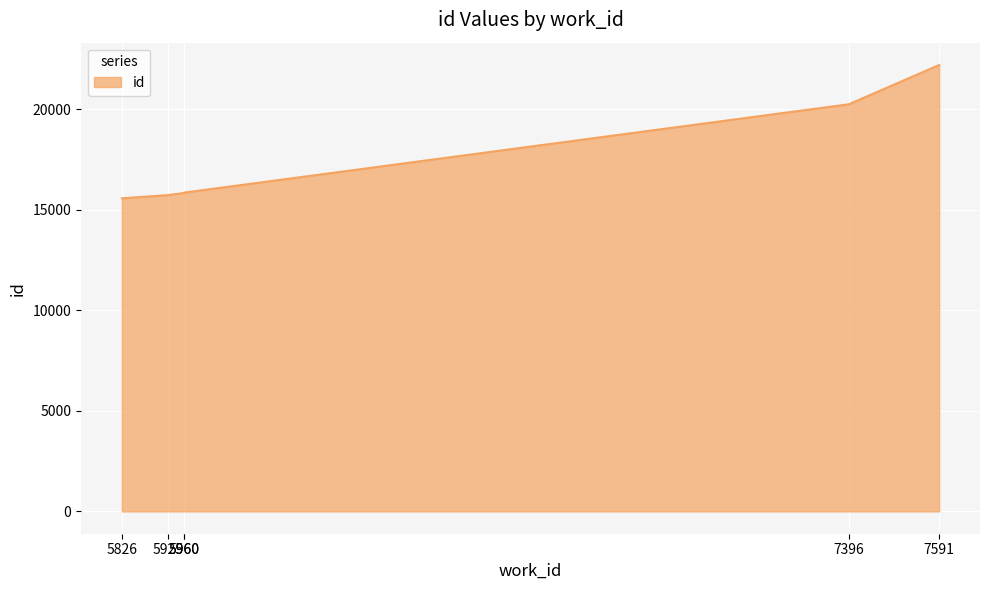

How many distinct data groups are displayed?

1